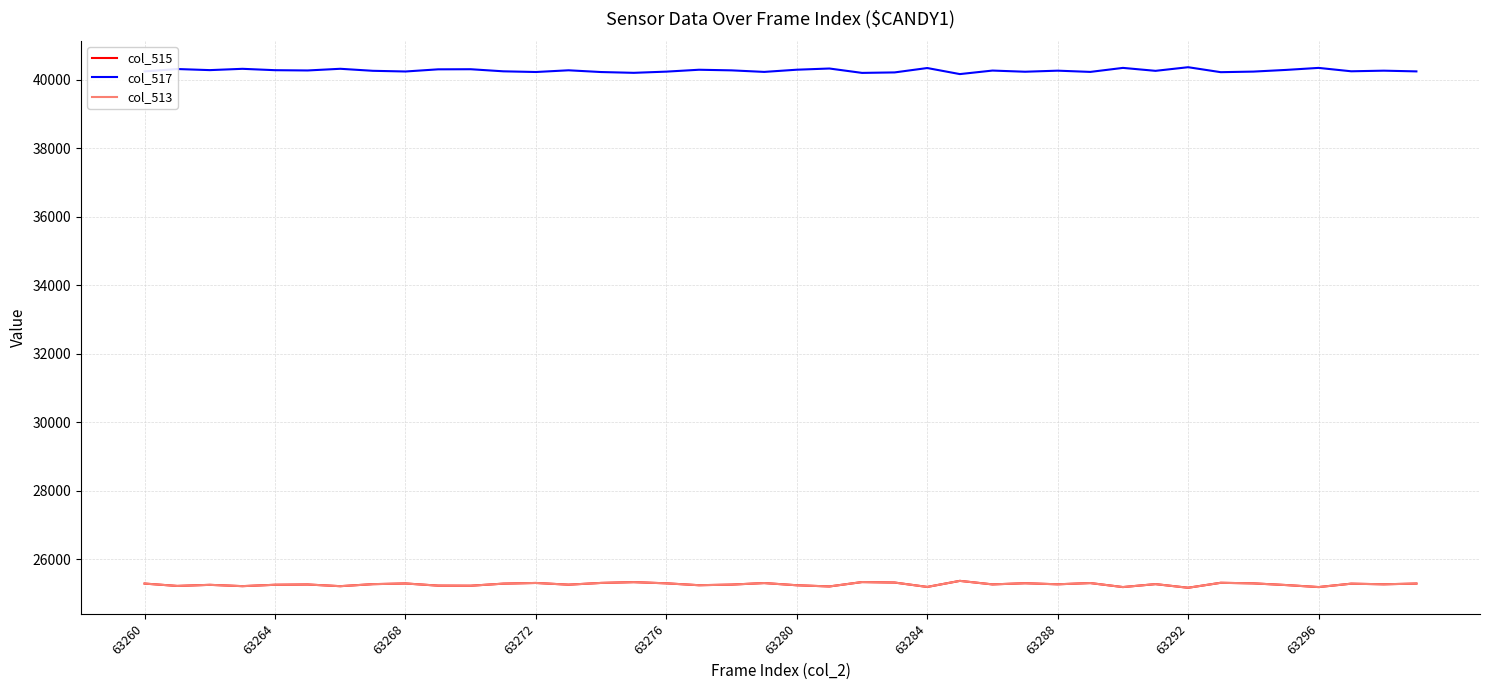

Is this an area chart (filled region under the line)?

No